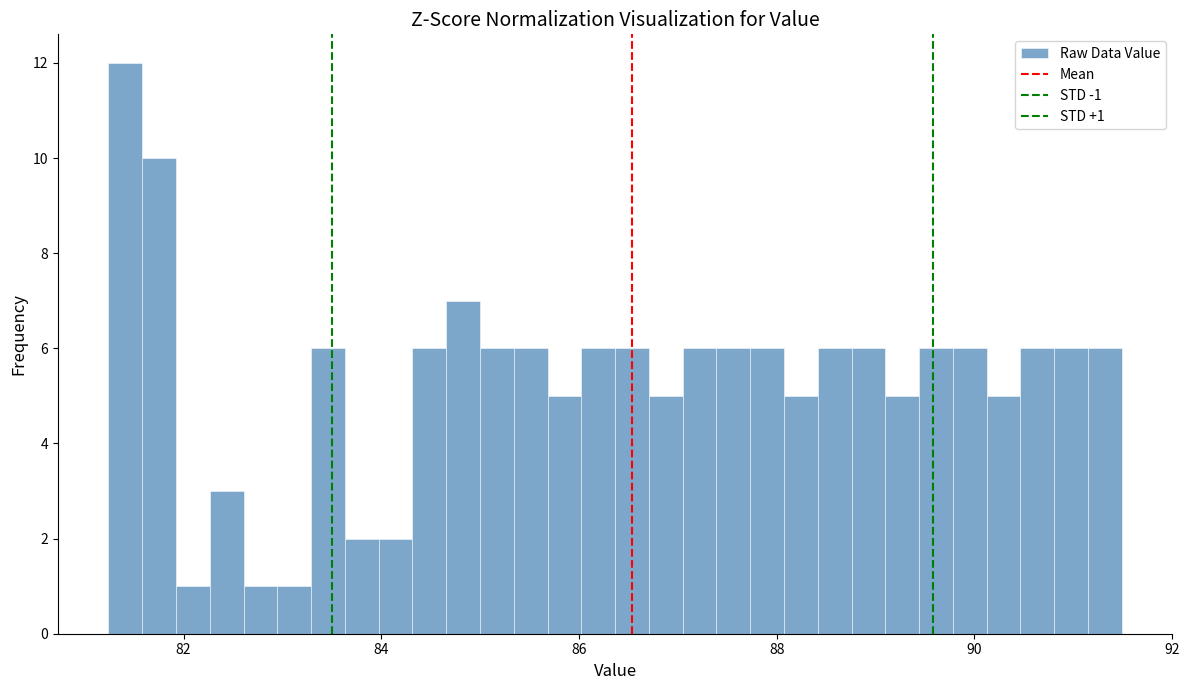

Around what value on the x-axis is the tallest bar? Give the approximate position of its centre, as read against the axis.

81.4